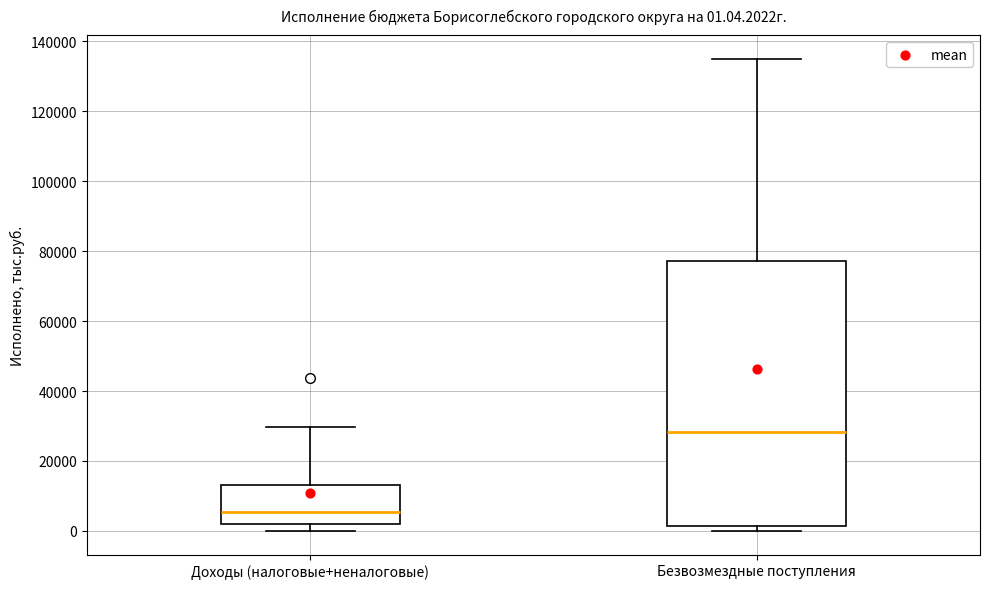

Which box has the highest median line?

Безвозмездные поступления